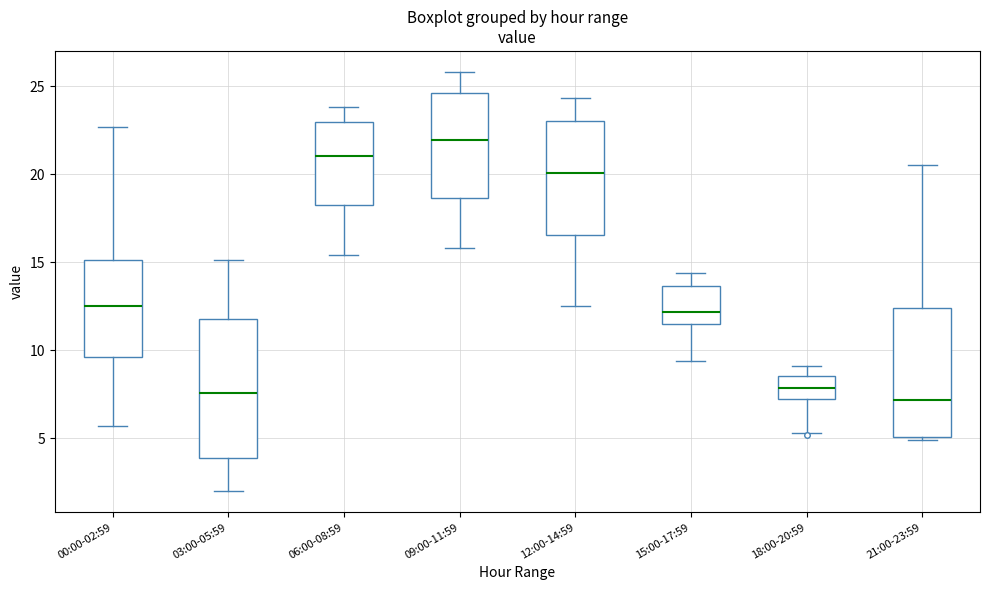

Reading left to right, read every box against the y-axis: the position of its median line, the range the box covers, and the ends of its whiskers. The values are not printed on the chart, so give them approximately, as read against the axis.

00:00-02:59: median 12.5, box 9.5 to 15.0, whiskers 5.5 to 22.5
03:00-05:59: median 7.5, box 4.0 to 12.0, whiskers 2.0 to 15.0
06:00-08:59: median 21.0, box 18.5 to 23.0, whiskers 15.5 to 24.0
09:00-11:59: median 22.0, box 18.5 to 24.5, whiskers 16.0 to 26.0
12:00-14:59: median 20.0, box 16.5 to 23.0, whiskers 12.5 to 24.5
15:00-17:59: median 12.0, box 11.5 to 13.5, whiskers 9.5 to 14.5
18:00-20:59: median 8.0, box 7.0 to 8.5, whiskers 5.5 to 9.0
21:00-23:59: median 7.0, box 5.0 to 12.5, whiskers 5.0 (just below the box's lower edge) to 20.5